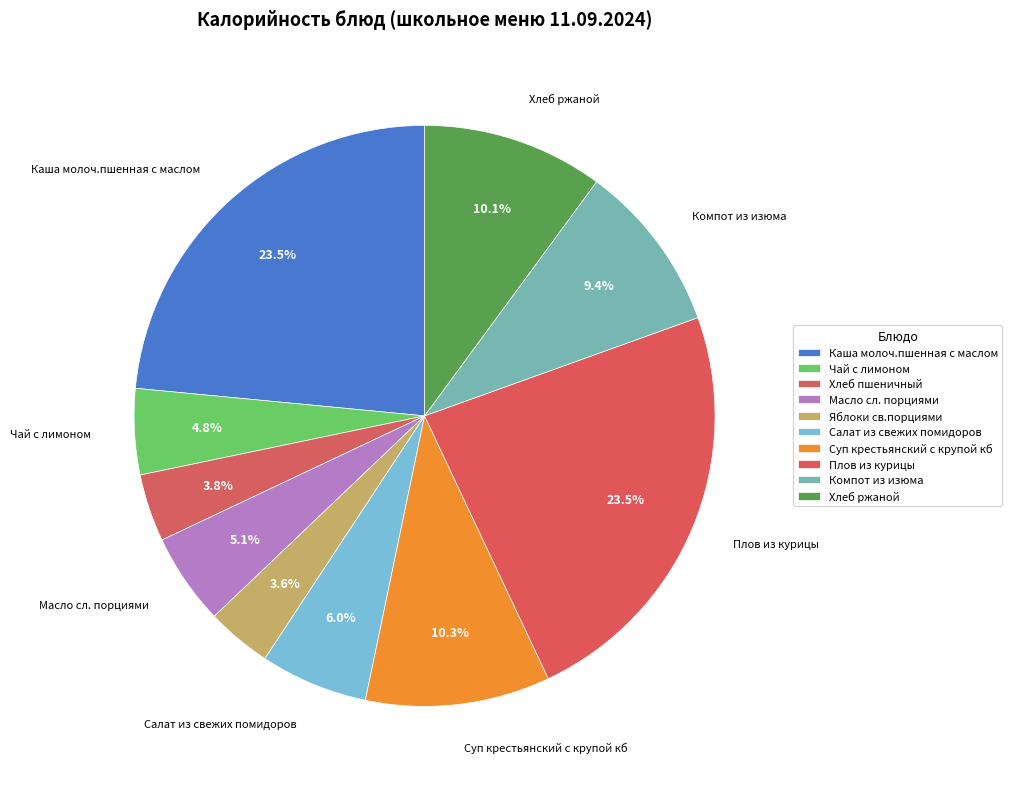

How many slices are in this pie chart?

10